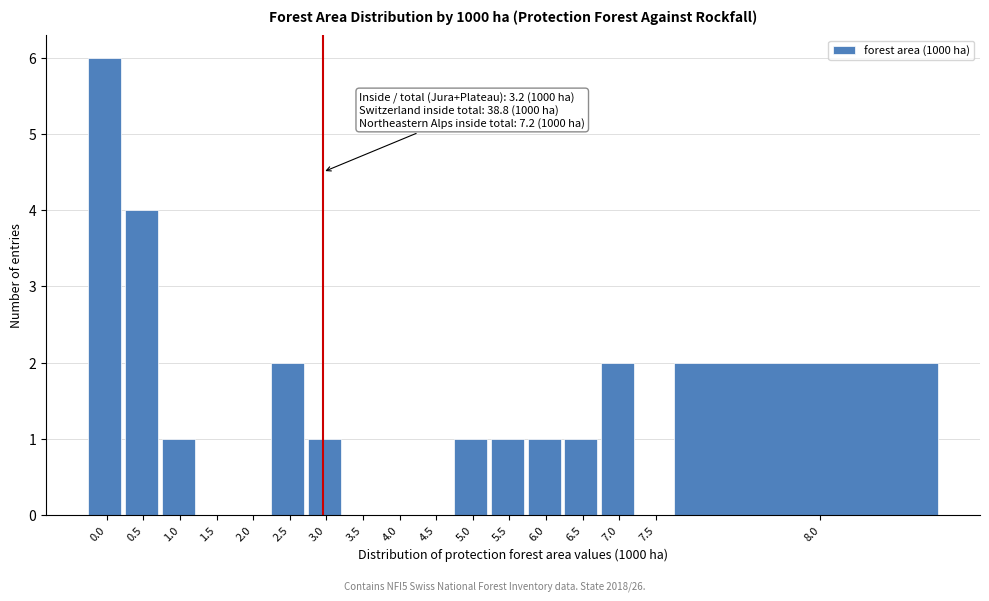

Reading left to right, list all the values displayed in this chart.

0.0=6	0.5=4	1.0=1	1.5=0	2.0=0	2.5=2	3.0=1	3.5=0	4.0=0	4.5=0	5.0=1	5.5=1	6.0=1	6.5=1	7.0=2	7.5=0	8.0=2